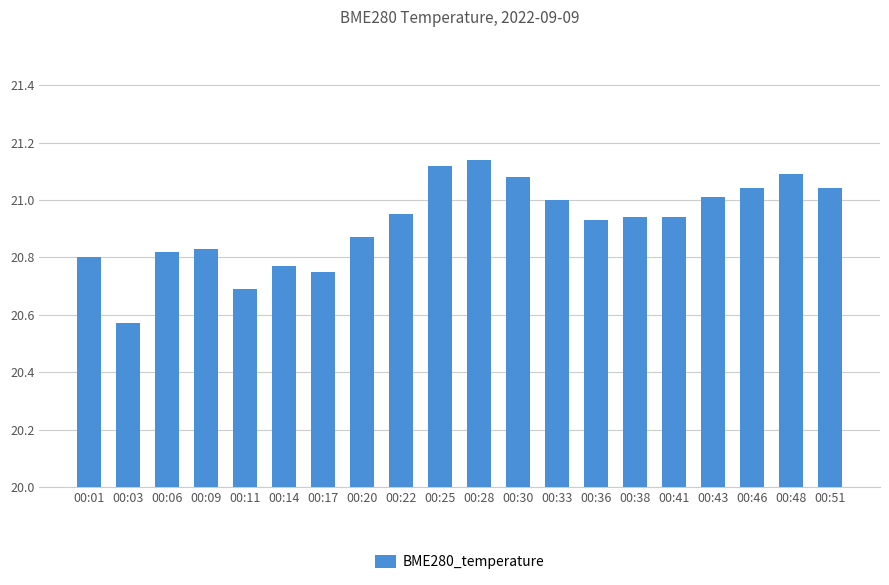

What is the change in value from 00:20 to 00:48?

+0.2